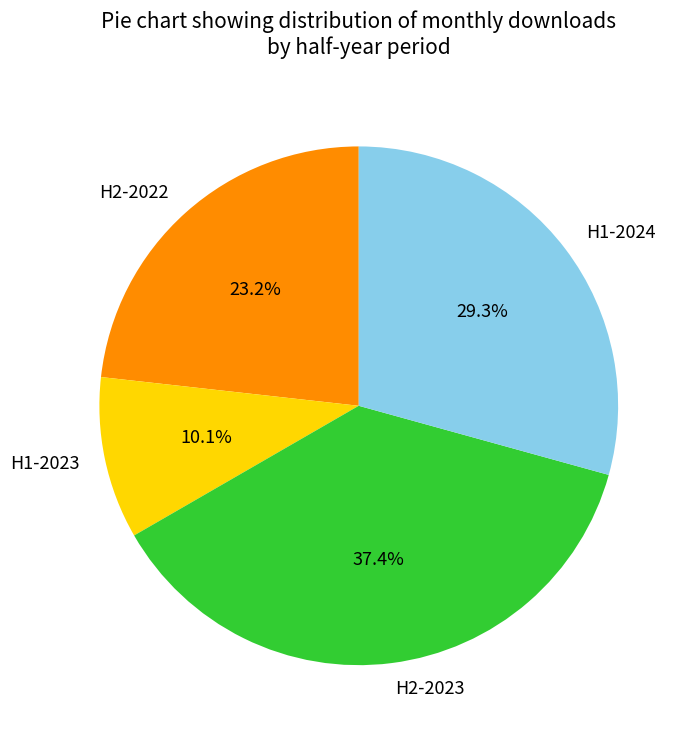

How many segments does this pie chart have?

4